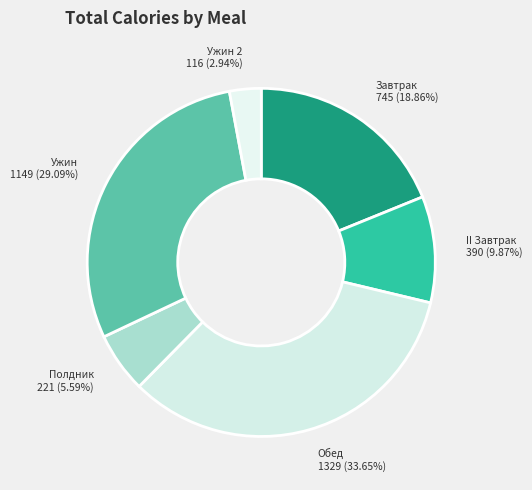

How many segments does this pie chart have?

6